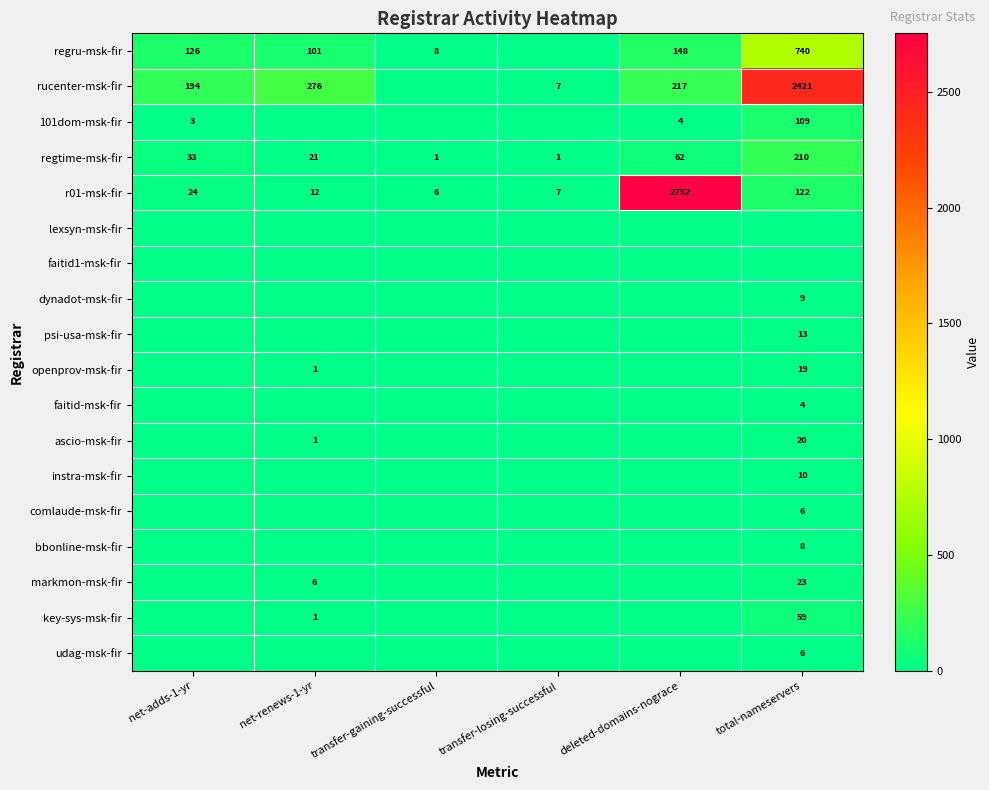

The value of regtime-msk-fir at total-nameservers is 210. True or false?

True